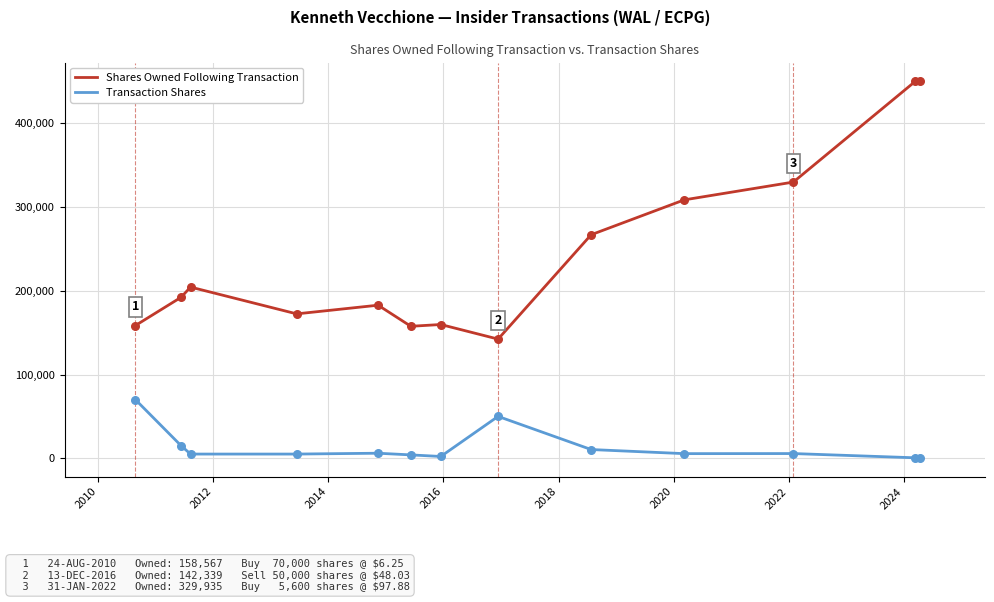

At how many categories does at least one series exceed 214417?

5